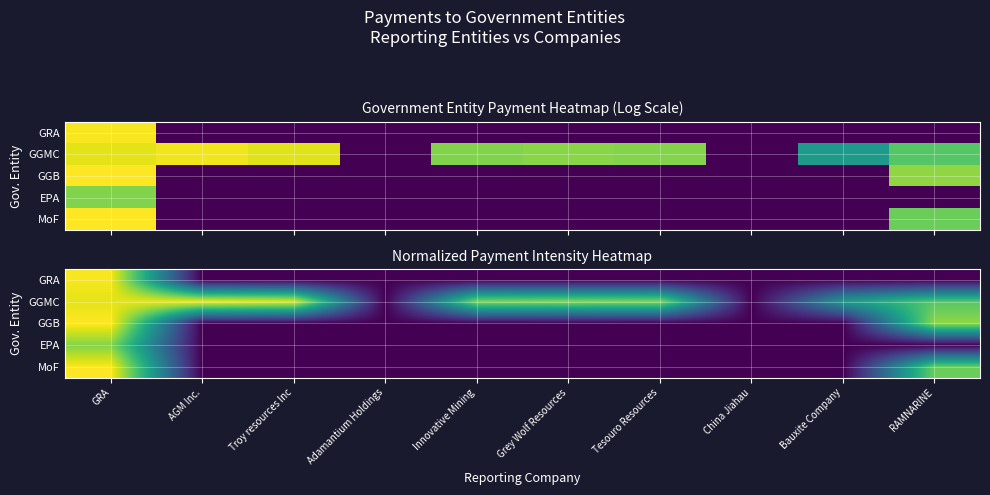

At AGM Inc., list the series in order from smallest to largest.

GRA, GGB, EPA, MoF, GGMC